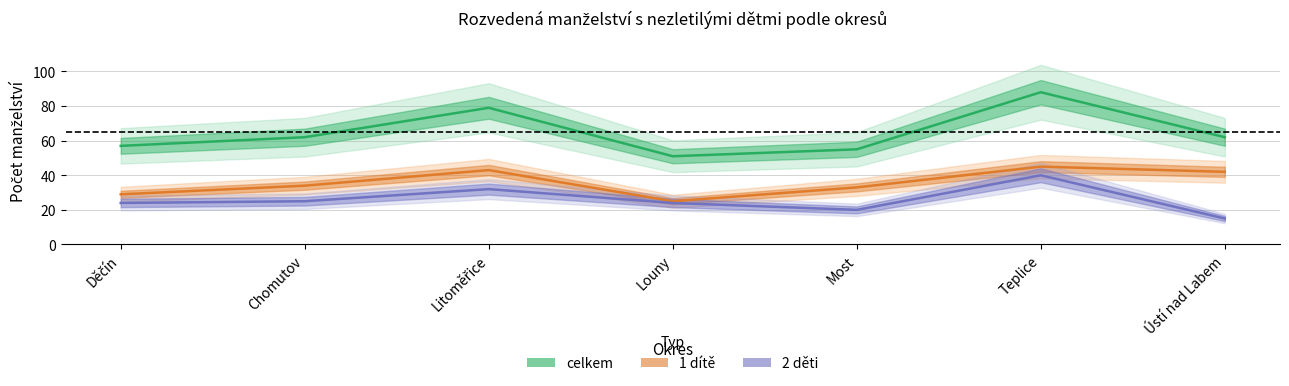

Between Děčín and Louny, which series saw the biggest shift?

celkem